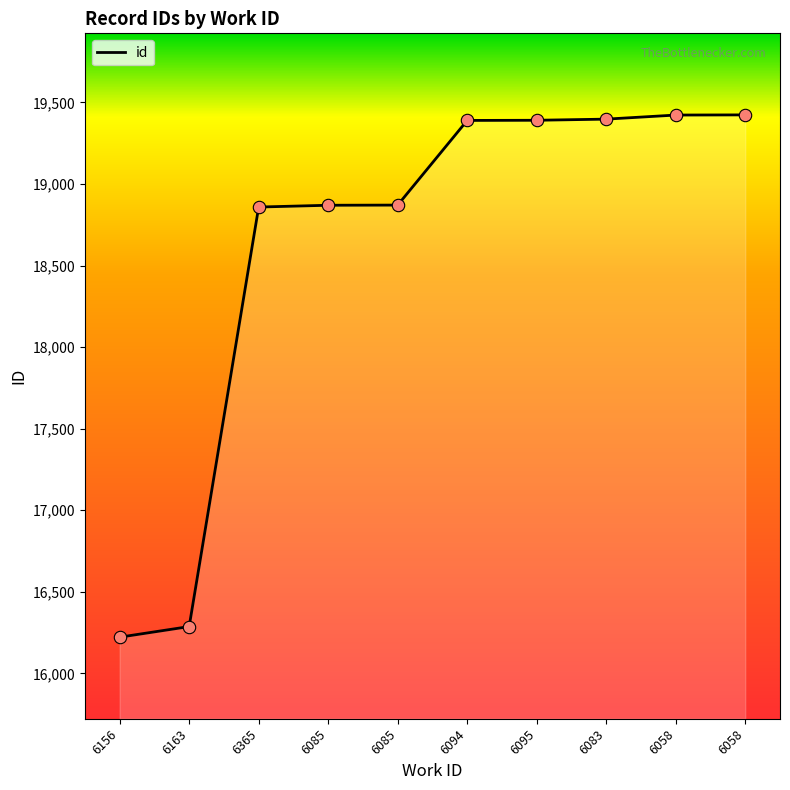

What is the change in value from 6083 to 6058?

+26